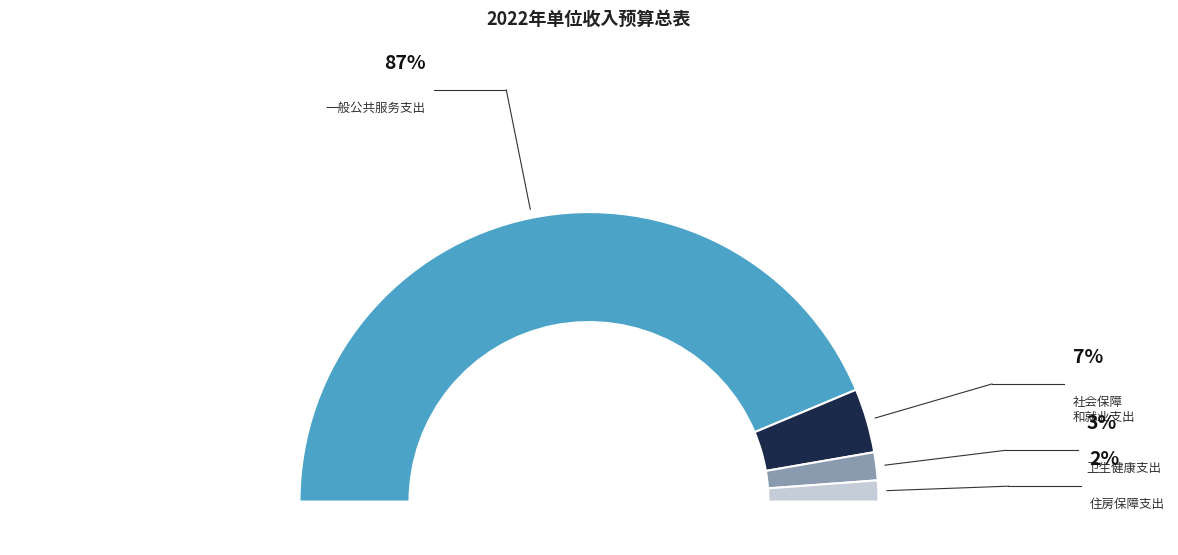

What is the largest slice in the pie chart?

一般公共服务支出